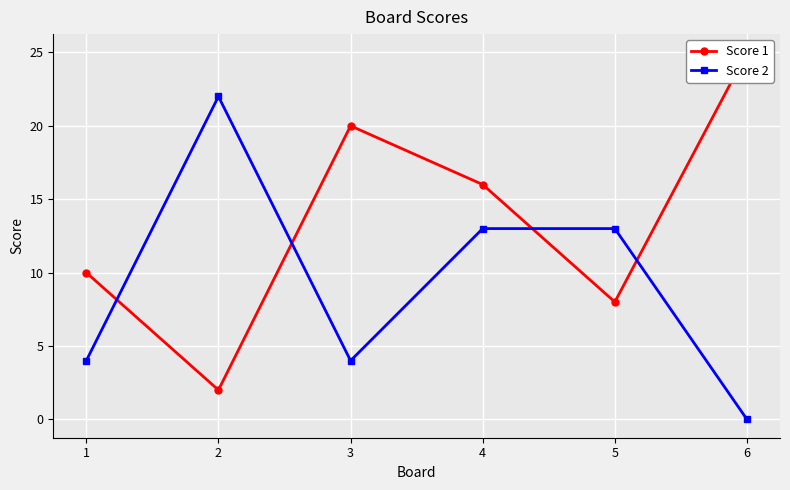

The value of Score 1 at 3 is 20. True or false?

True